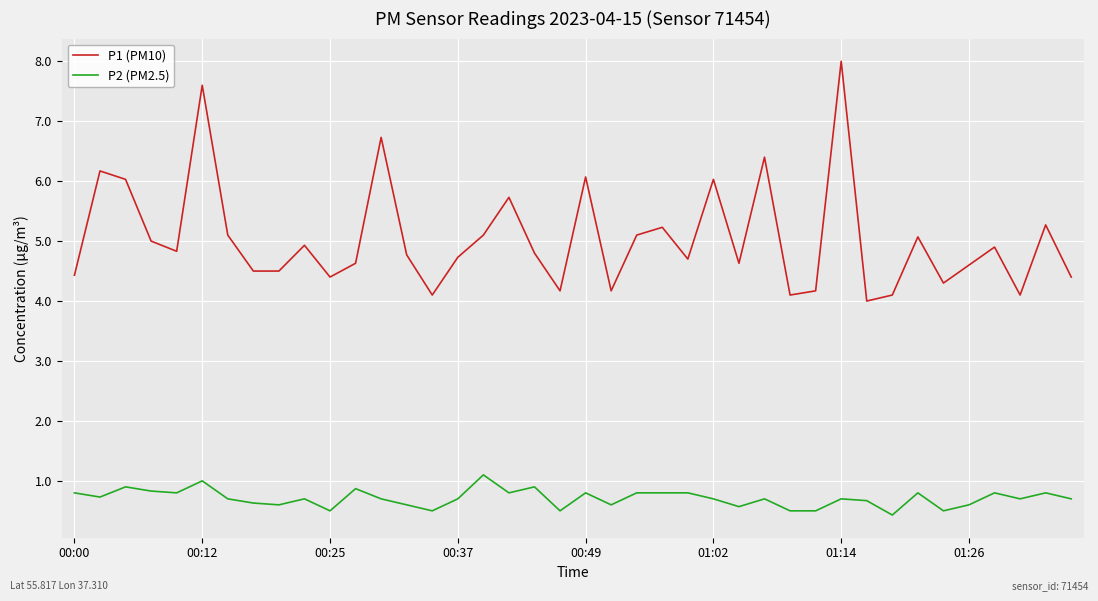

Which series has the largest range (max minus min)?

P1 (PM10)